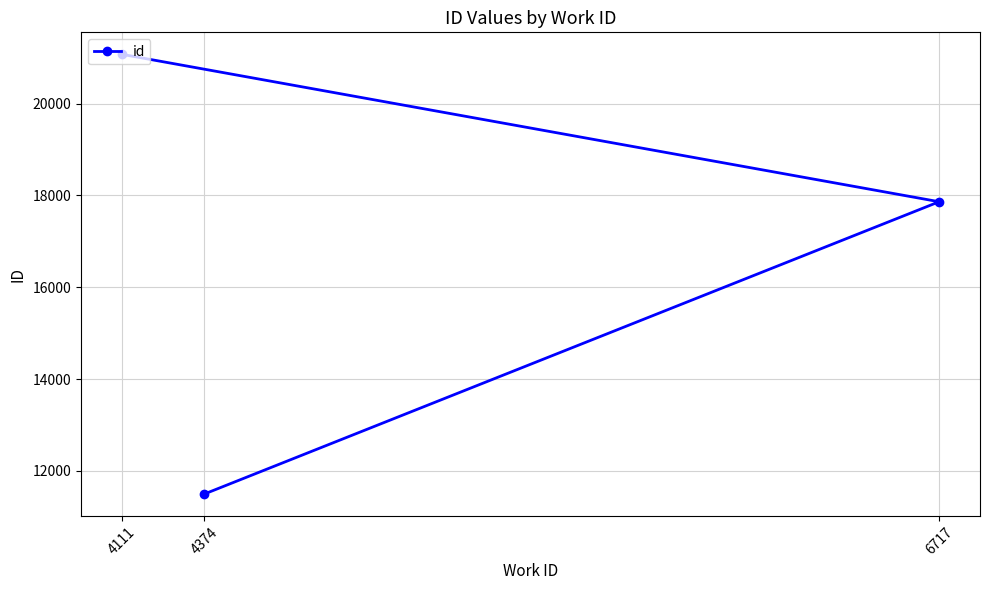

What is the maximum value shown in the chart?

21075